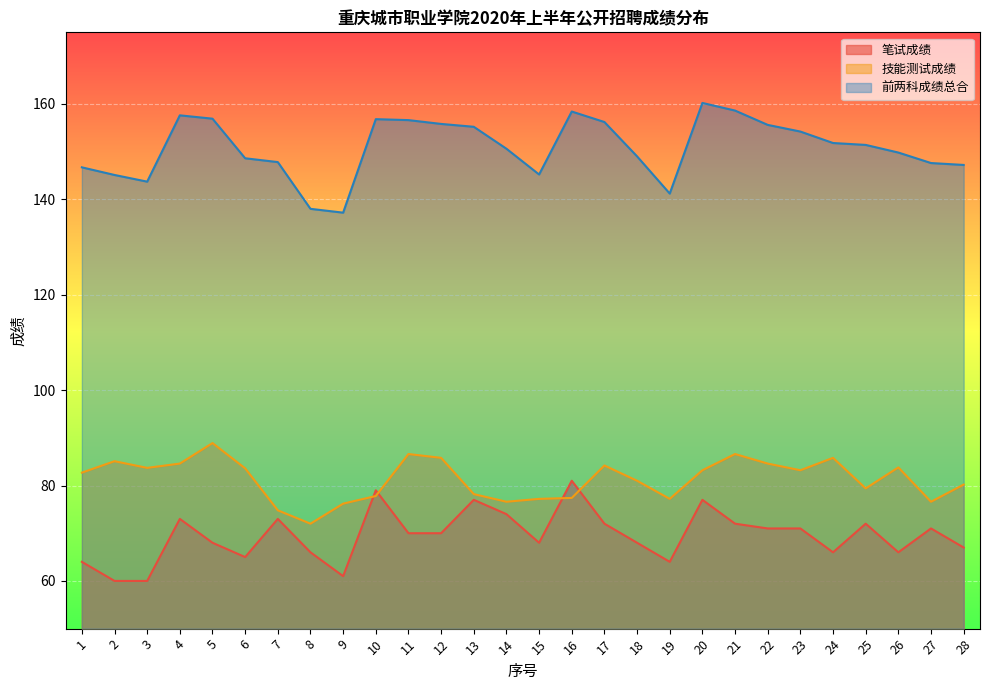

Reading left to right, transcribe all the data shown in this chart.

笔试成绩: 64.0	60.0	60.0	73.0	68.0	65.0	73.0	66.0	61.0	79.0	70.0	70.0	77.0	74.0	68.0	81.0	72.0	68.0	64.0	77.0	72.0	71.0	71.0	66.0	72.0	66.0	71.0	67.0
技能测试成绩: 82.7	85.1	83.7	84.6	88.9	83.6	74.8	72.0	76.2	77.8	86.6	85.8	78.2	76.6	77.2	77.4	84.2	81.0	77.2	83.2	86.6	84.6	83.2	85.8	79.4	83.8	76.6	80.2
前两科成绩总合: 146.7	145.1	143.7	157.6	156.9	148.6	147.8	138.0	137.2	156.8	156.6	155.8	155.2	150.6	145.2	158.4	156.2	149.0	141.2	160.2	158.6	155.6	154.2	151.8	151.4	149.8	147.6	147.2